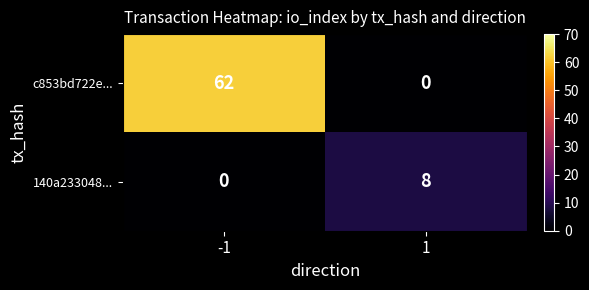

List the series in order of their peak value, highest first.

c853bd722e..., 140a233048...